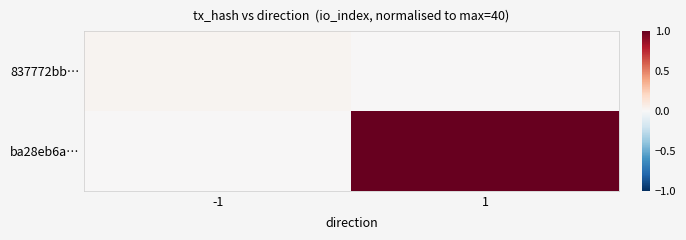

How many categories are shown in the chart?

2